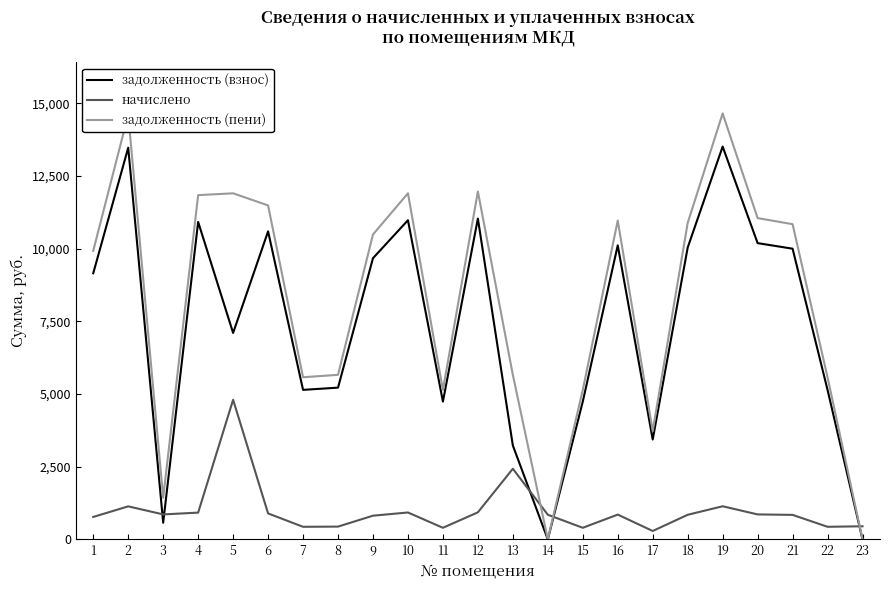

After their last crossing, which series has the higher values: начислено or задолженность (взнос)?

начислено